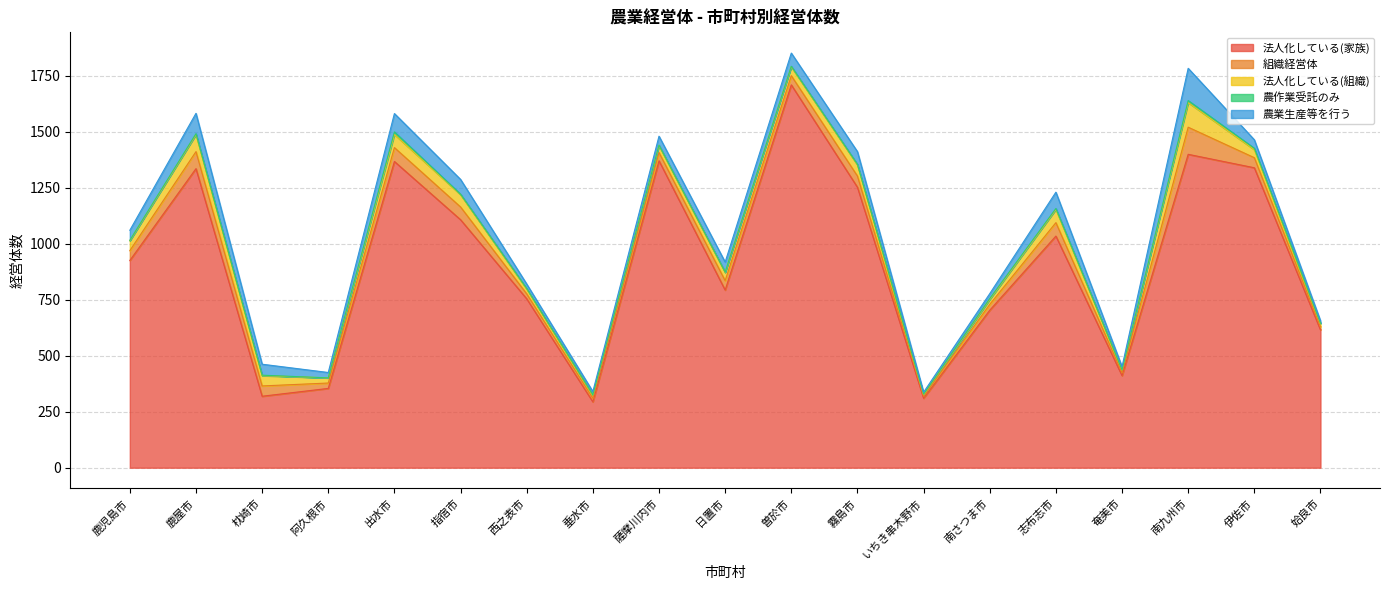

How many series are shown in this chart?

5